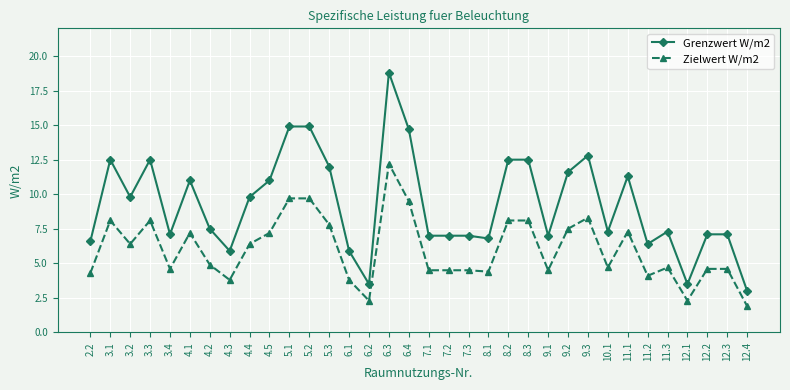

The value of Zielwert W/m2 at 7.2 is 1.4. True or false?

False